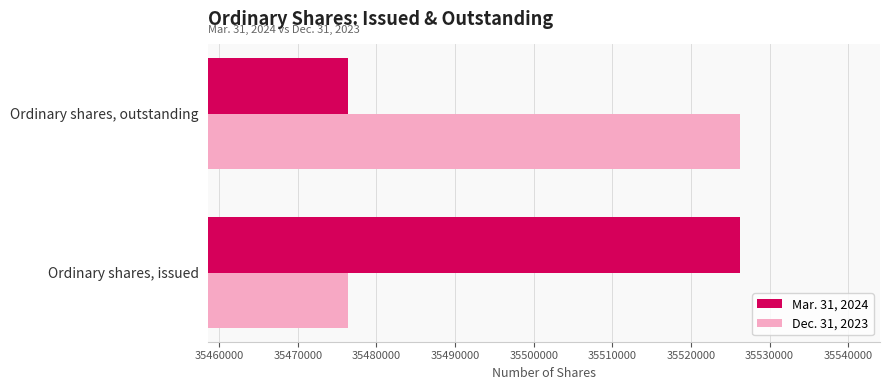

What is the total value across all series at Ordinary shares, outstanding?

71002622